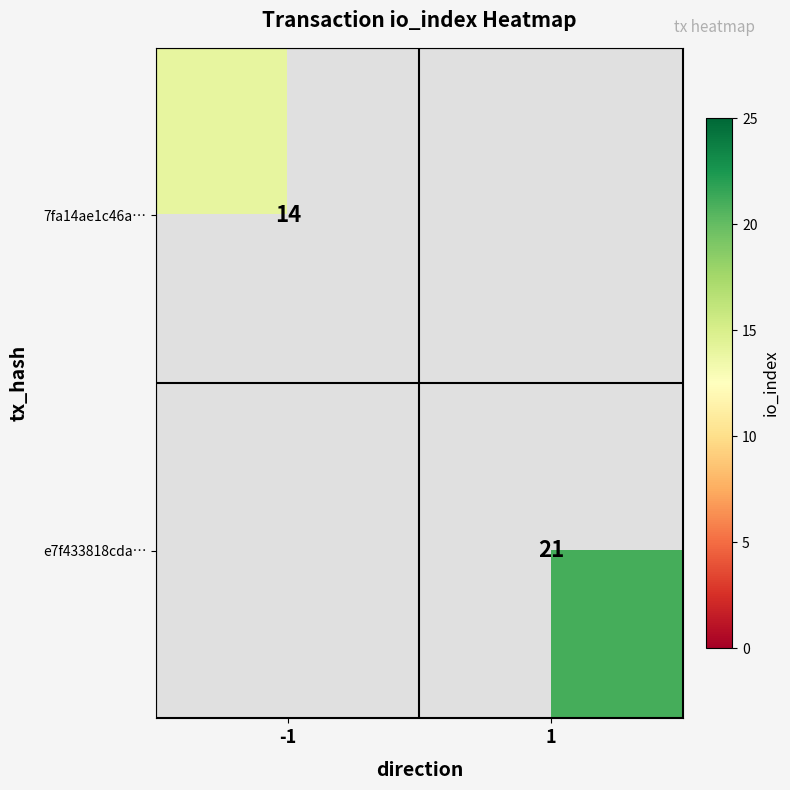

Which category has the lowest value across all series?

-1